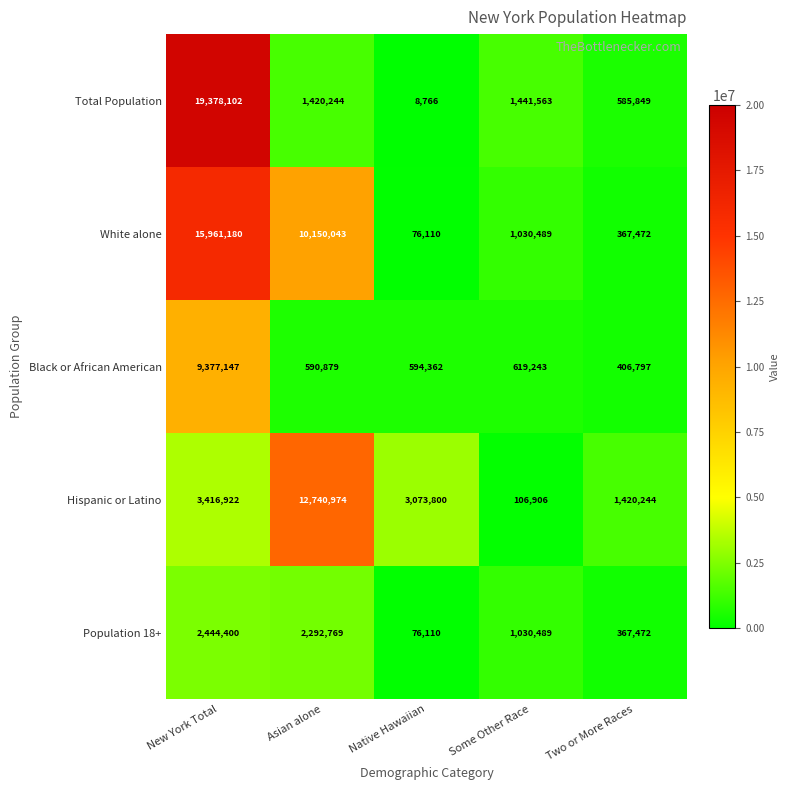

What is the difference between the maximum and minimum values in the Black or African American series?

8970350